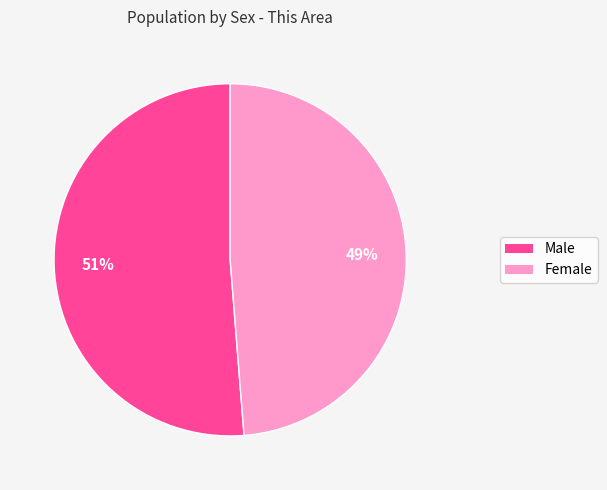

Do Male and Female together represent more than half of the pie?

Yes